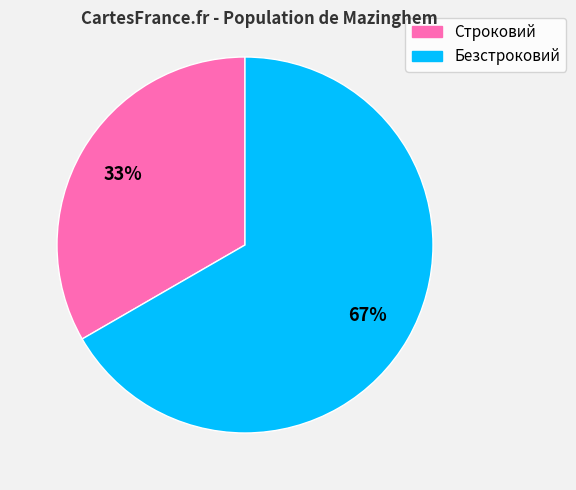

Does Безстроковий account for over 50% of the chart?

Yes